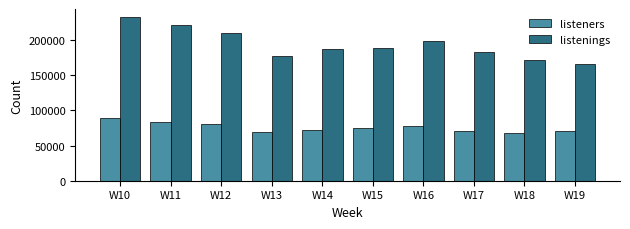

What is the difference between the listeners values at W19 and W16?

6033